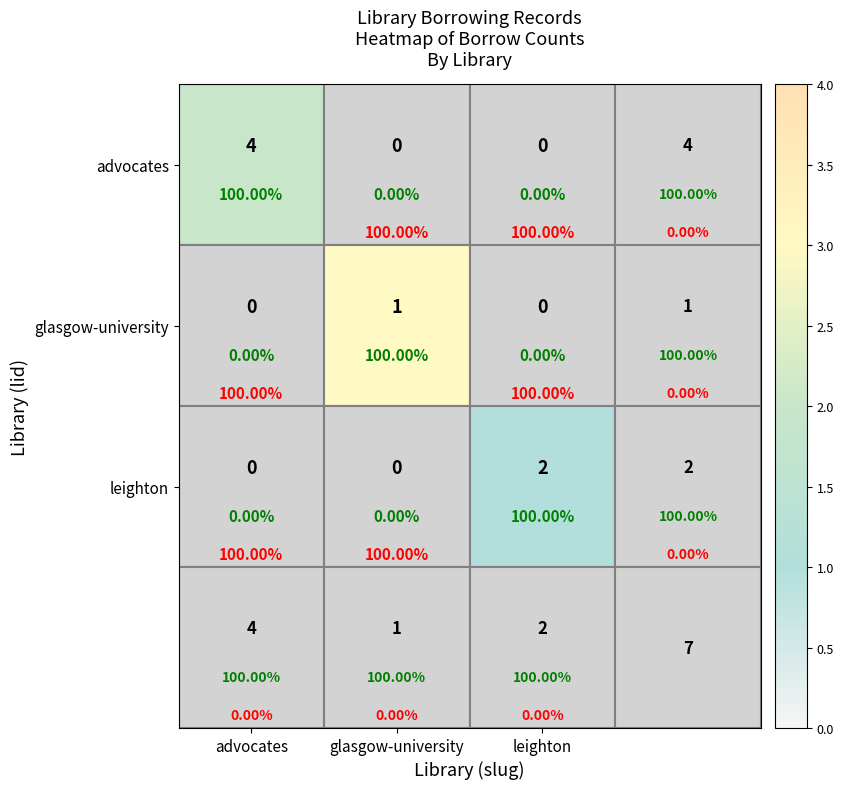

At advocates, list the series in order from largest to smallest.

advocates, glasgow-university, leighton